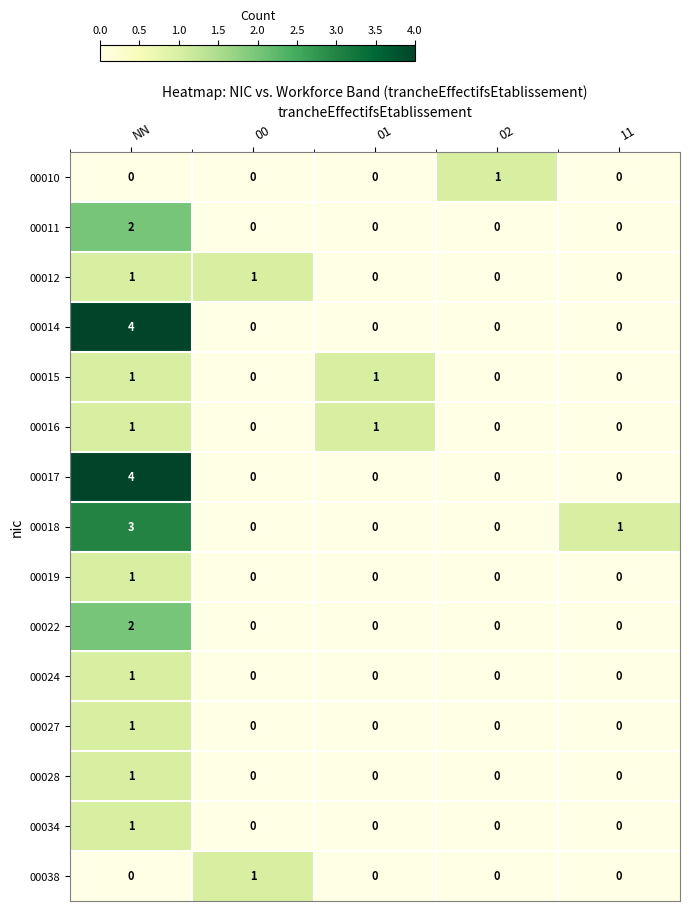

Is the value of 00012 at 11 greater than the value of 00010 at 02?

No